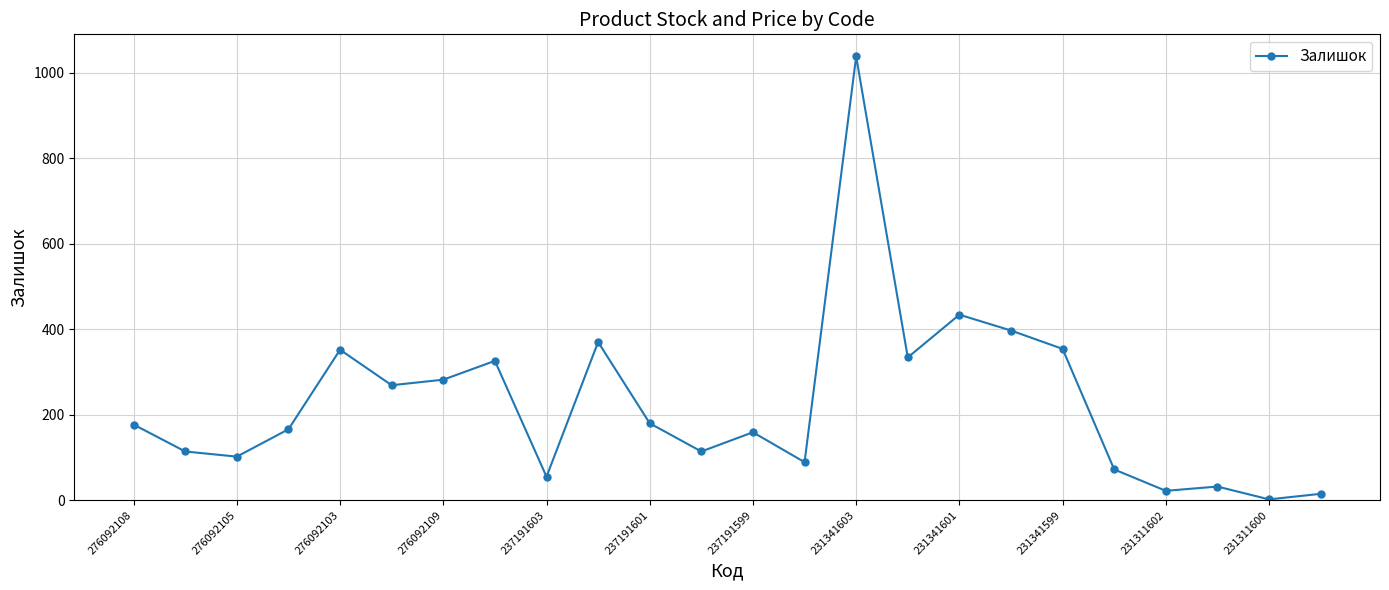

True or false: the data has more than 1 interior local peaks.

True